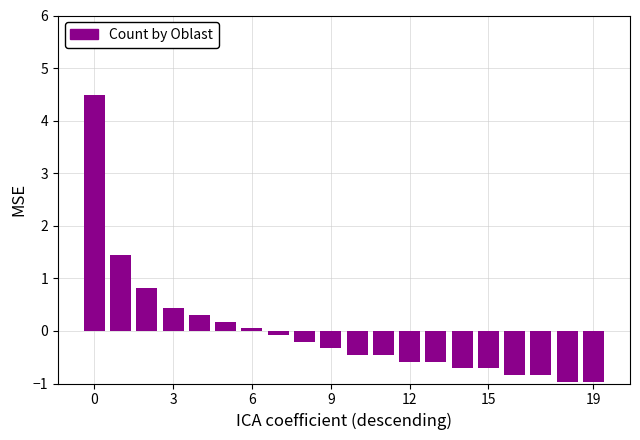

What is the value of the 6th bar from the left?

0.2